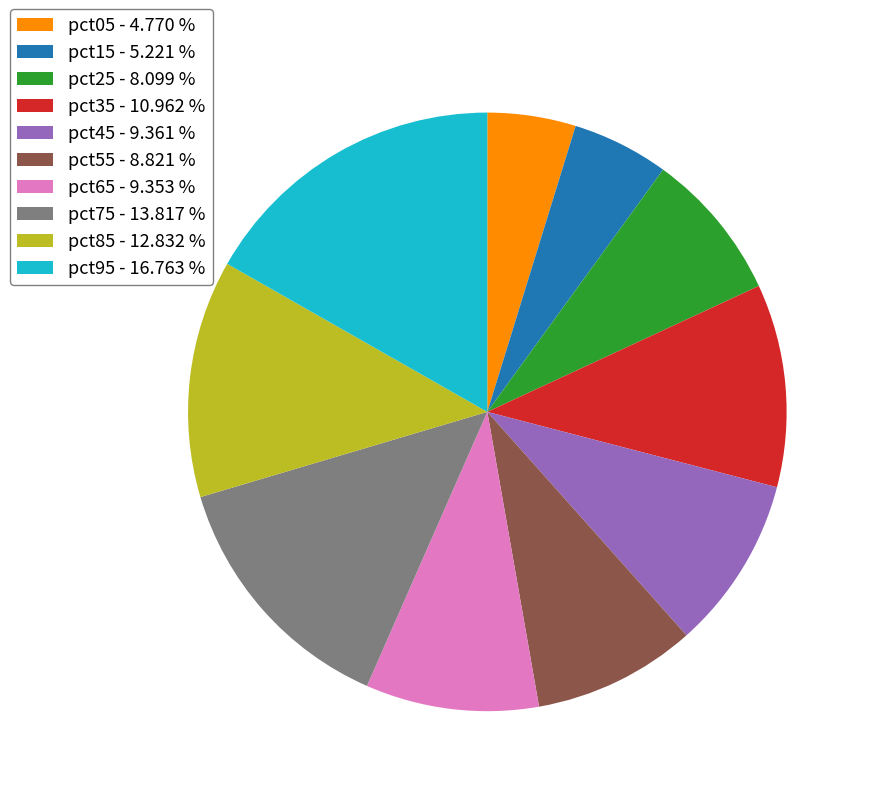

Is there a majority slice in this chart?

No